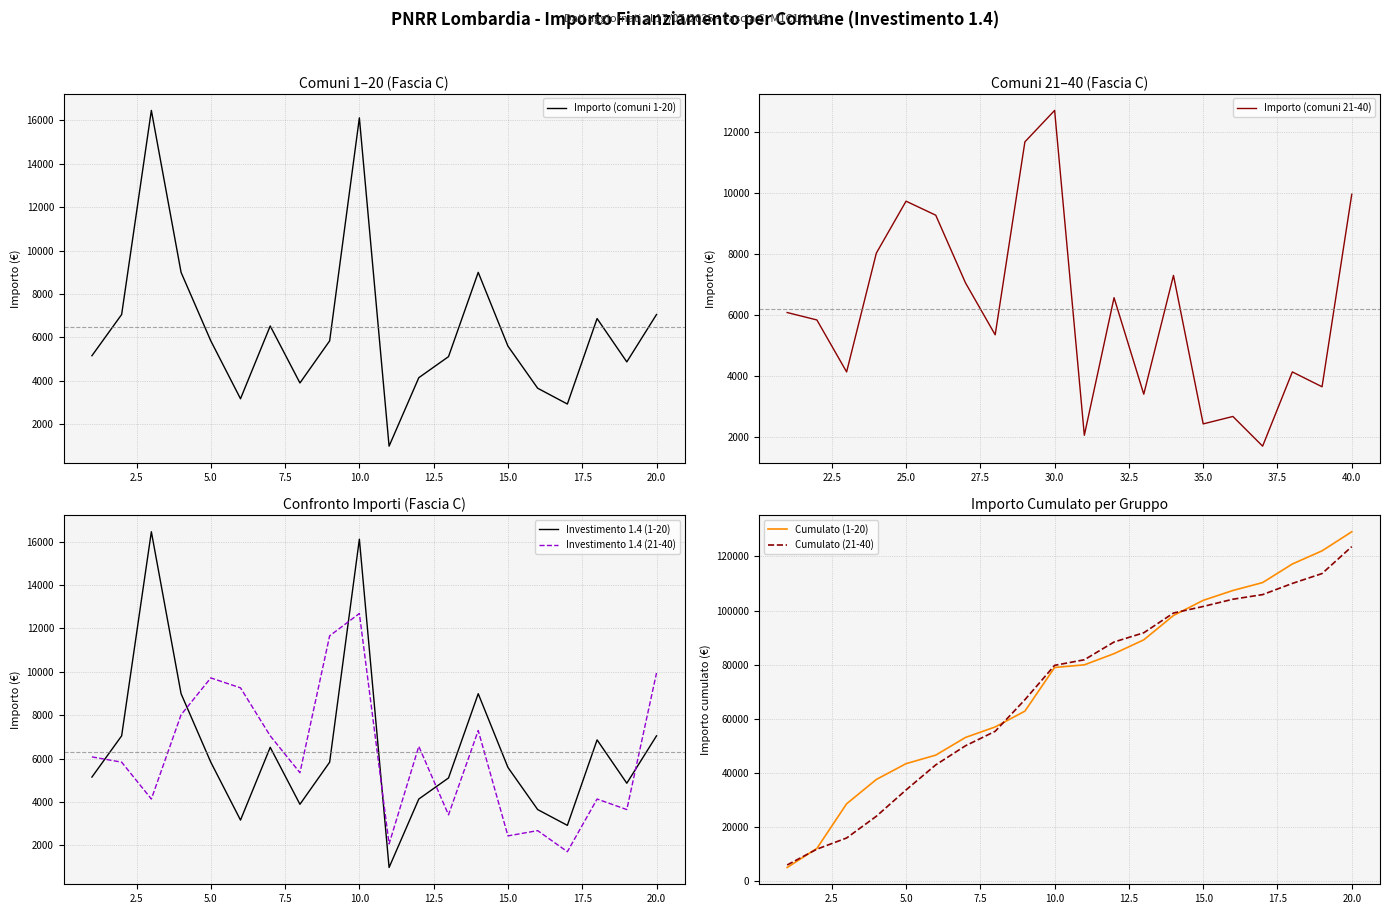

What is the sum of all Investimento 1.4 (1-20) values?

129109